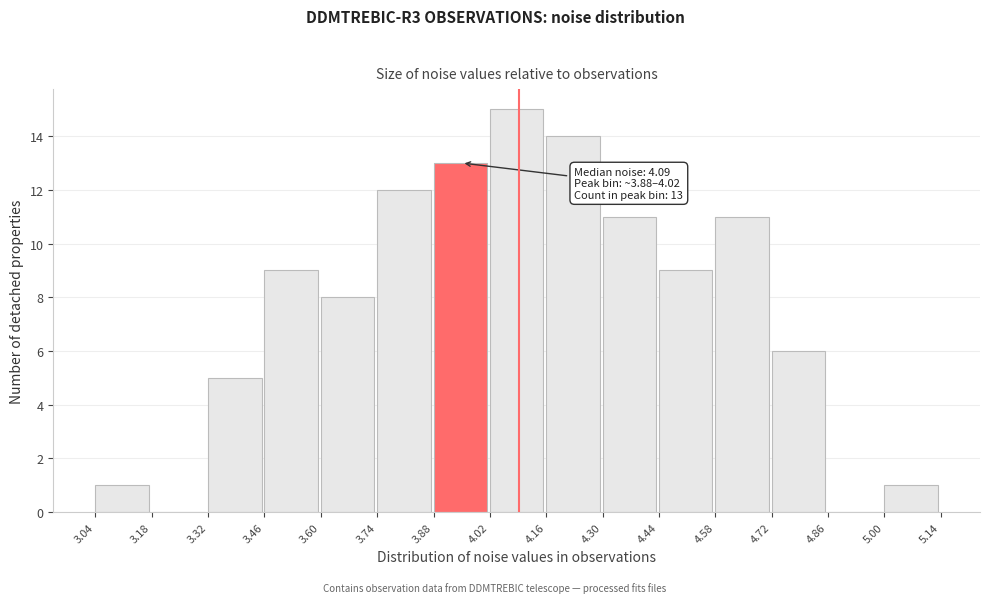

Over which range of the x-axis is the bar tallest?

4.02 to 4.16